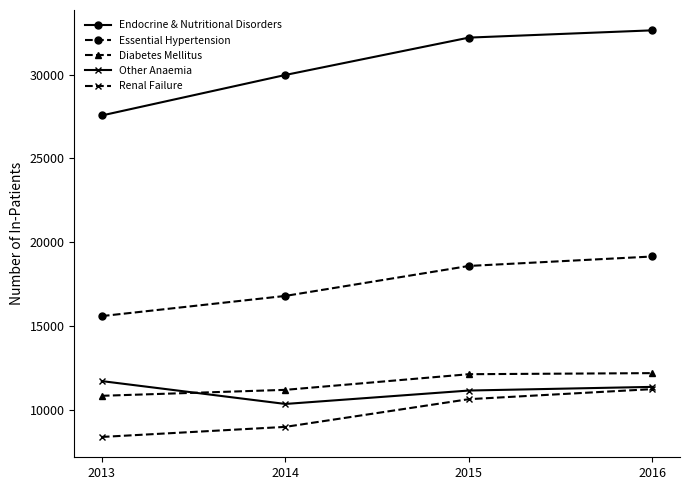

Count the number of categories in the chart.

4